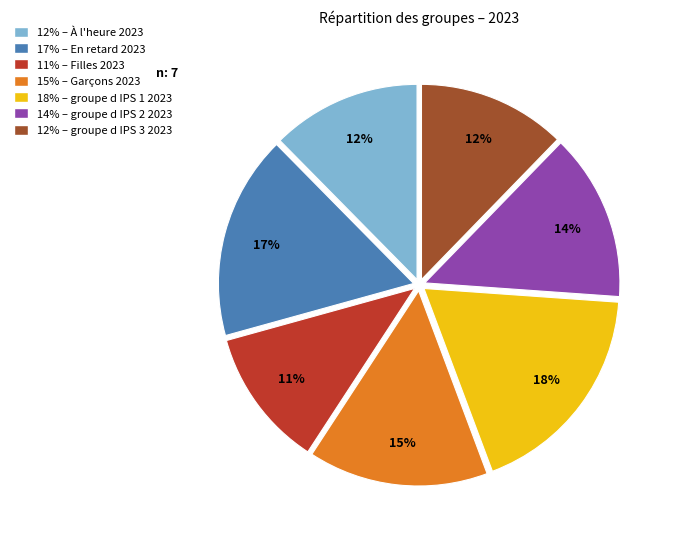

To the nearest percent, what is the difference between the largest and smallest slice percentages?

7%